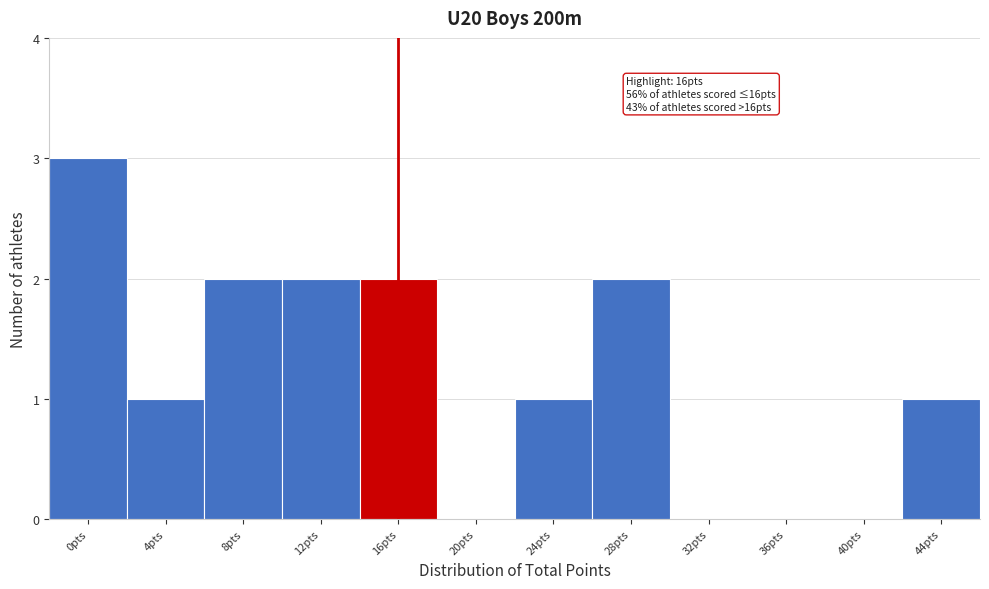

Reading right to left, extract all data points from this chart.

44pts=1	40pts=0	36pts=0	32pts=0	28pts=2	24pts=1	20pts=0	16pts=2	12pts=2	8pts=2	4pts=1	0pts=3